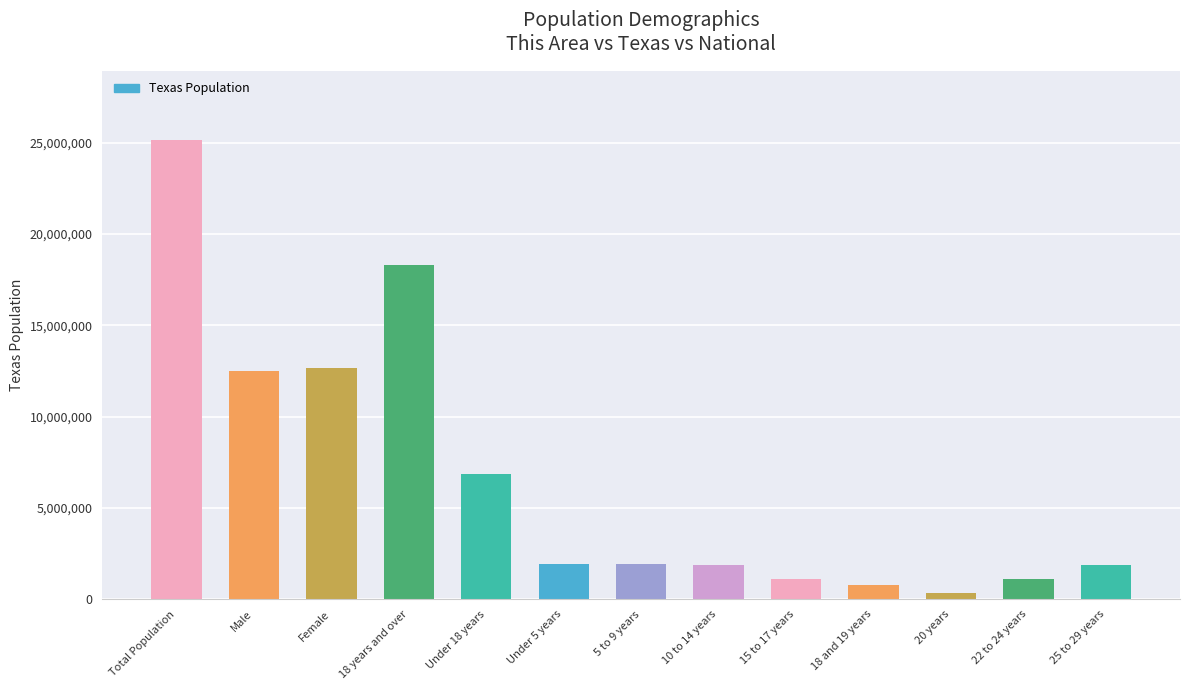

At which category does the chart reach its peak across all series?

Total Population